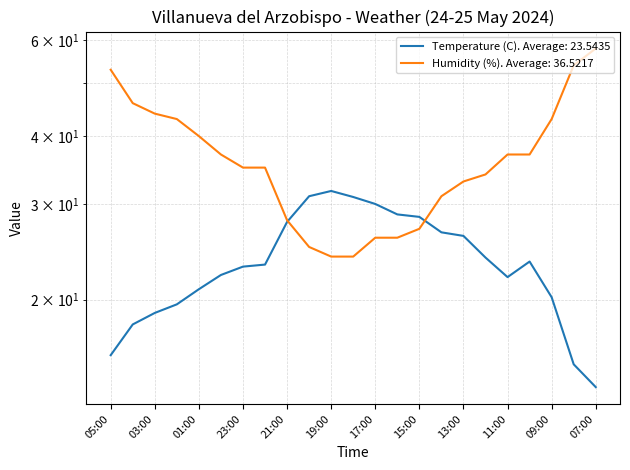

What position from the left is 02:00?

4